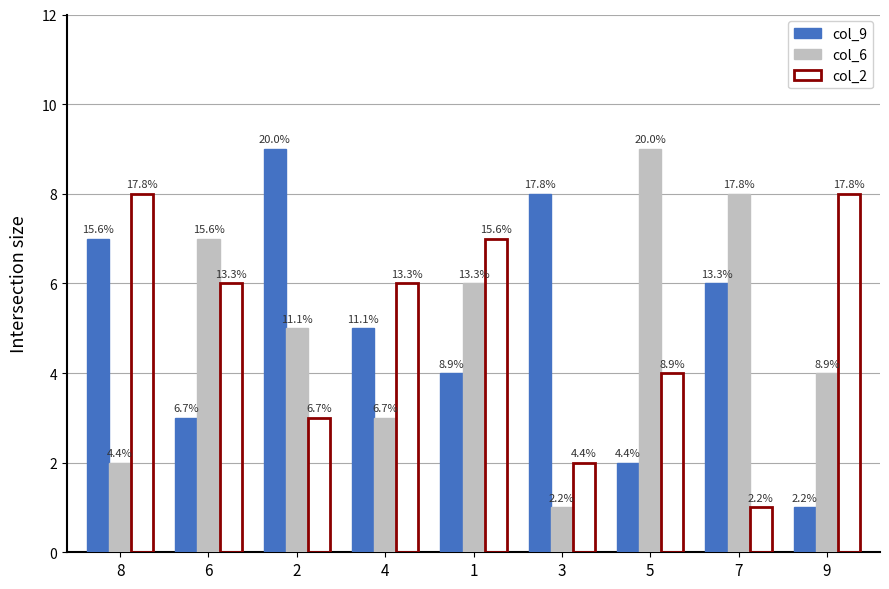

What are all the series names shown in the legend?

col_9, col_6, col_2